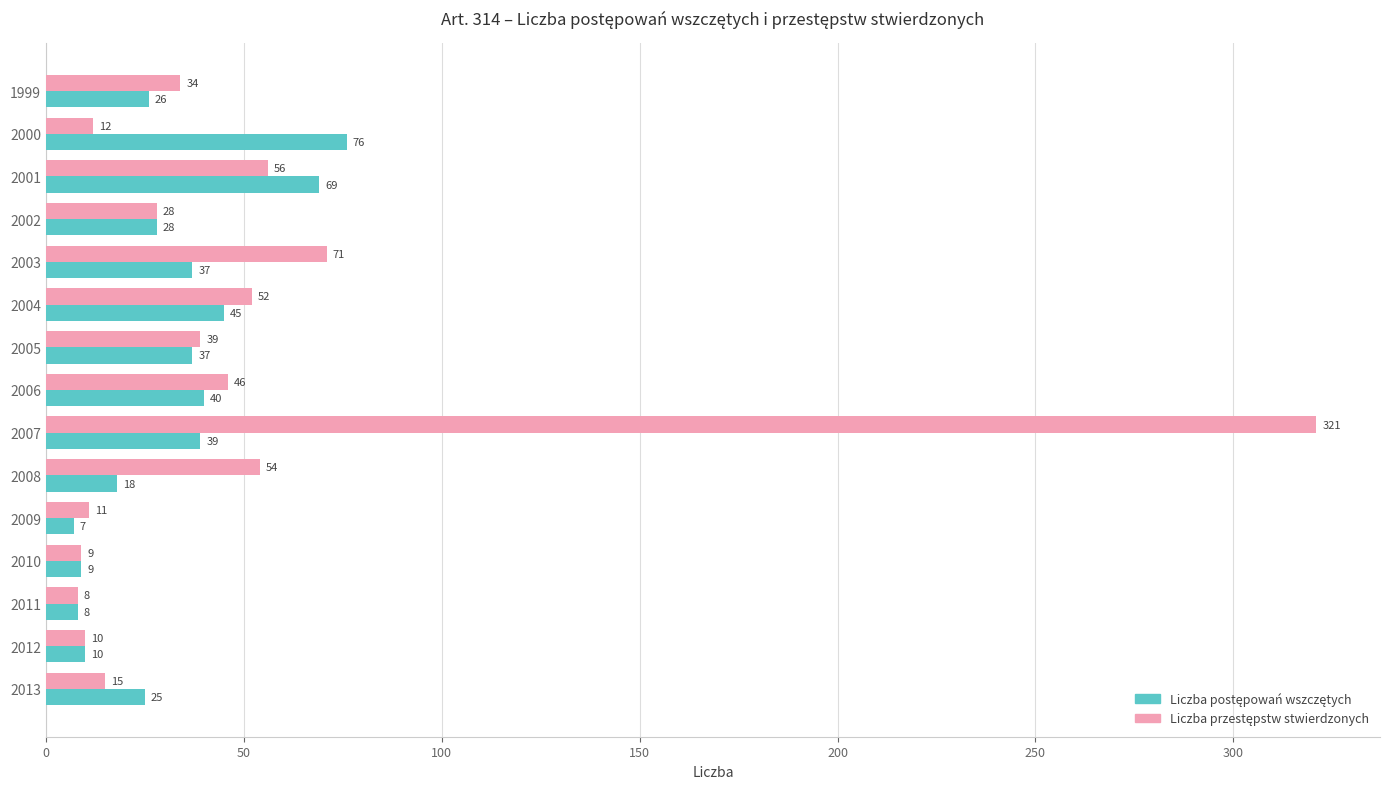

What is the total value across all series at 2011?

16